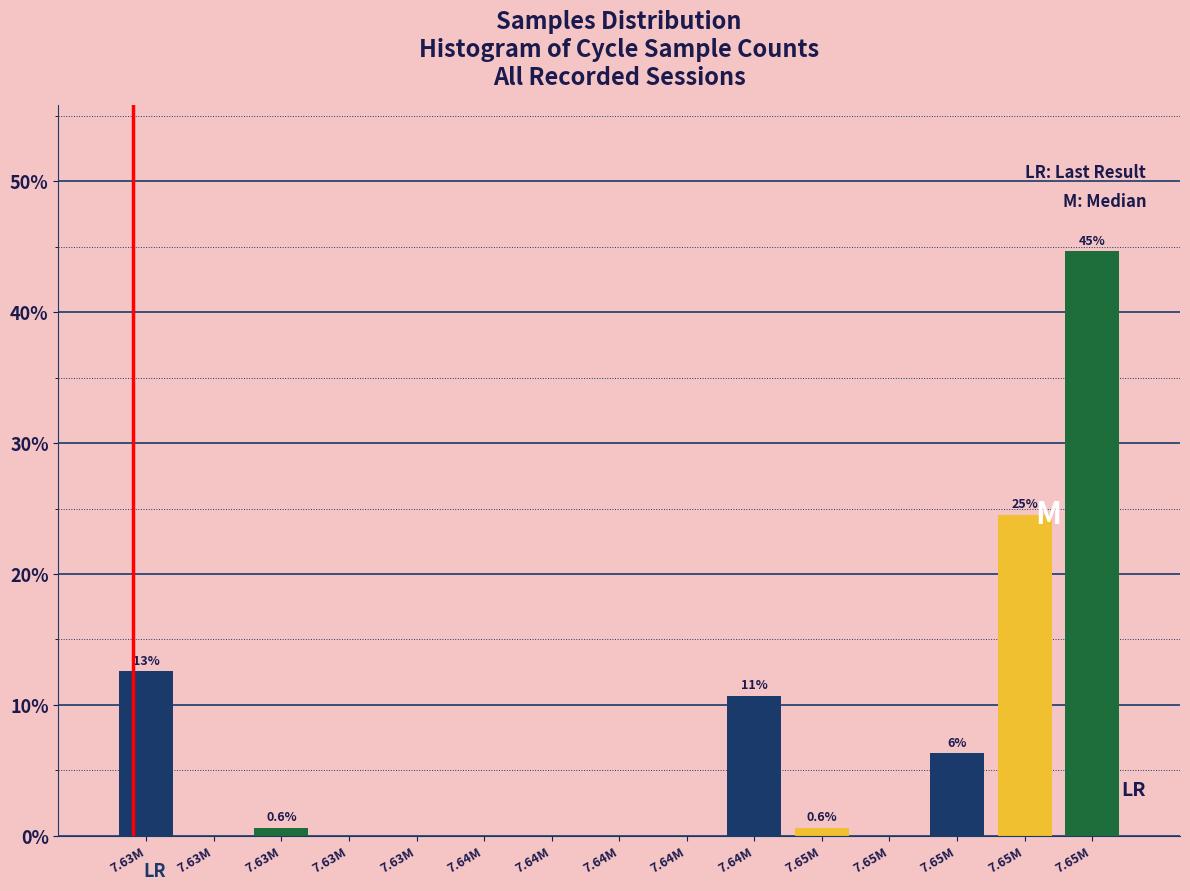

How many categories are shown in the chart?

15